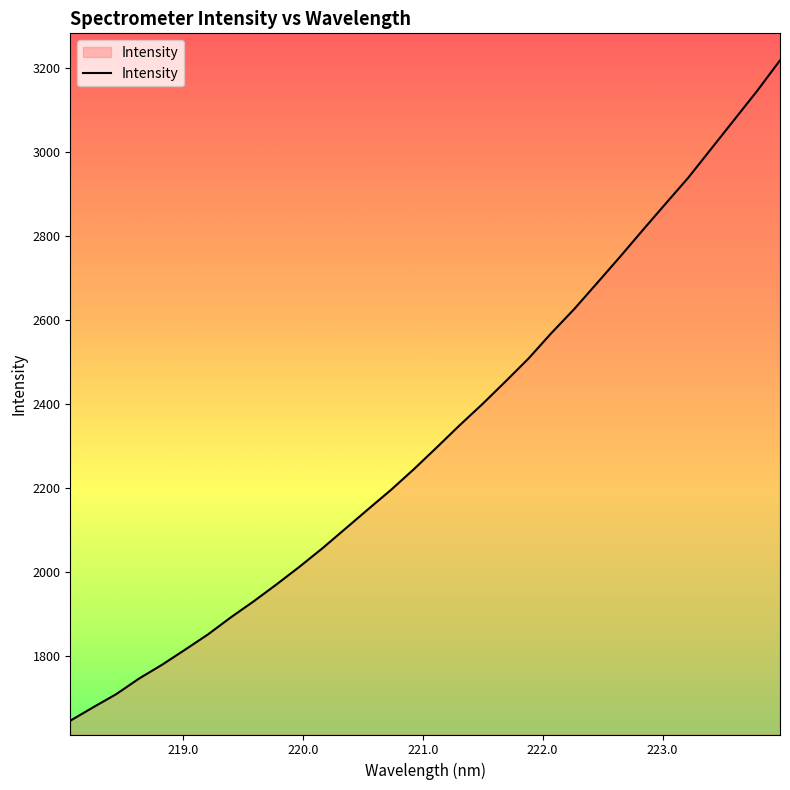

What is the minimum value shown in the chart?

1645.3